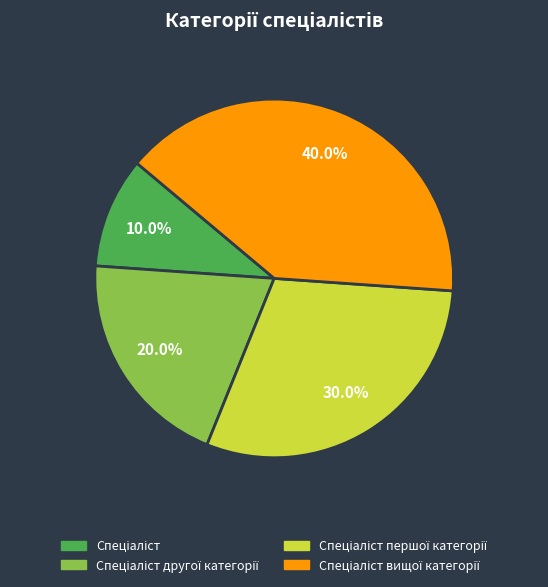

Does any single category account for the majority?

No